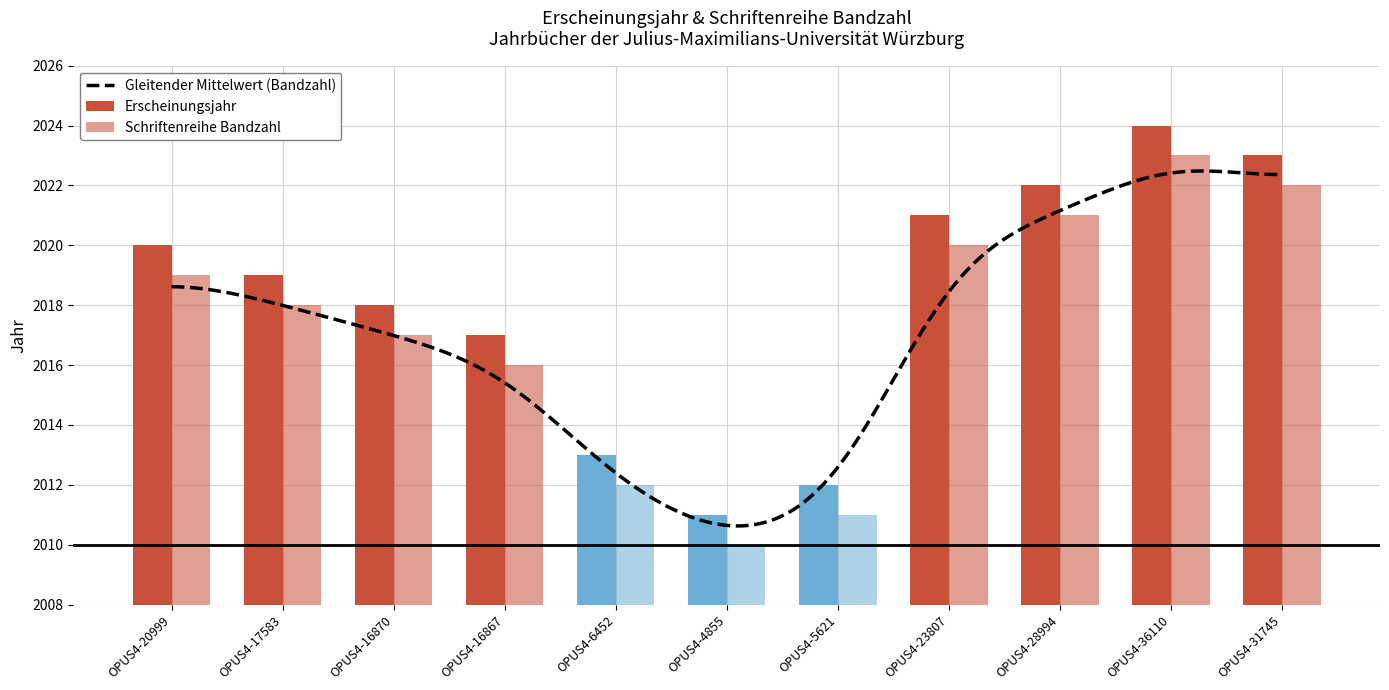

List the series in order of their overall mean, lowest first.

Schriftenreihe Bandzahl, Erscheinungsjahr